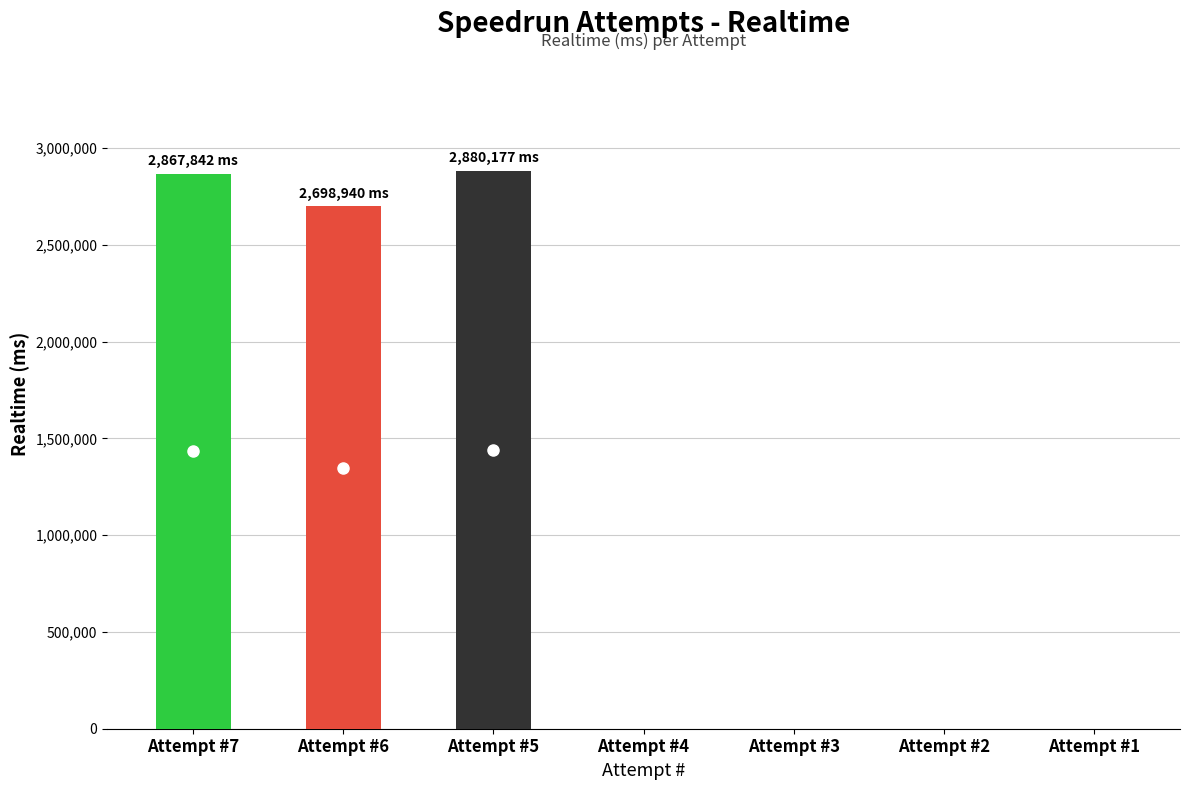

List the labels in order of value, smallest first.

4, 3, 2, 1, 6, 7, 5